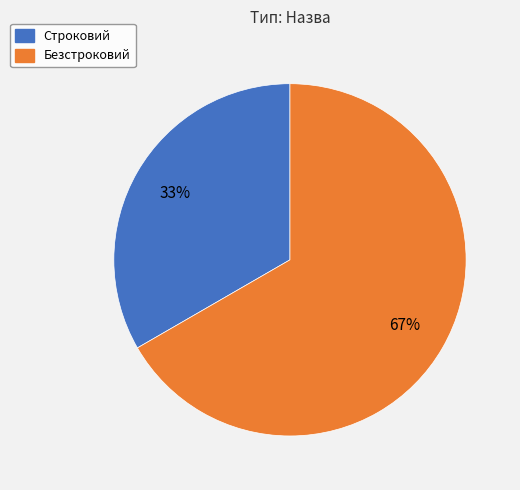

Rank the categories by value from lowest to highest.

Строковий, Безстроковий